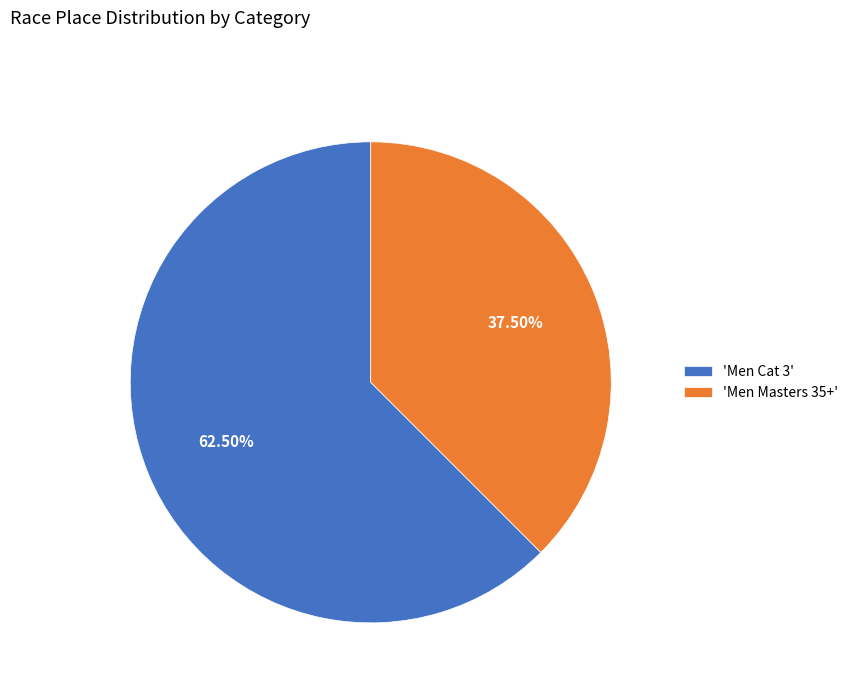

How many slices are in this pie chart?

2